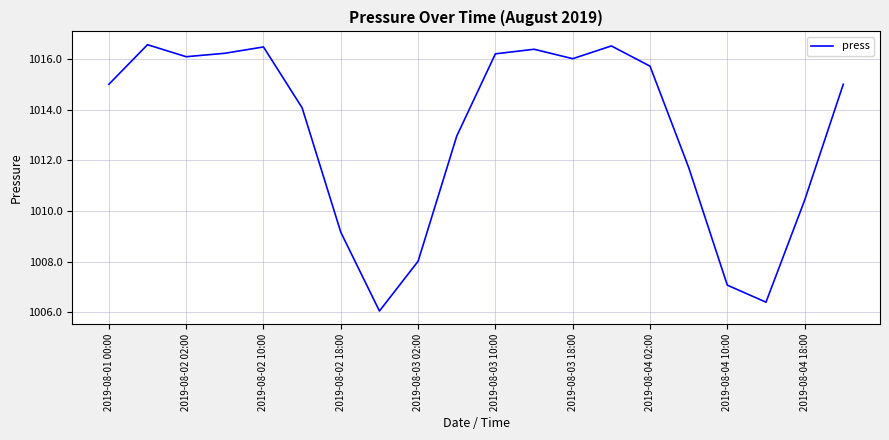

What is the smallest value displayed?

1006.0